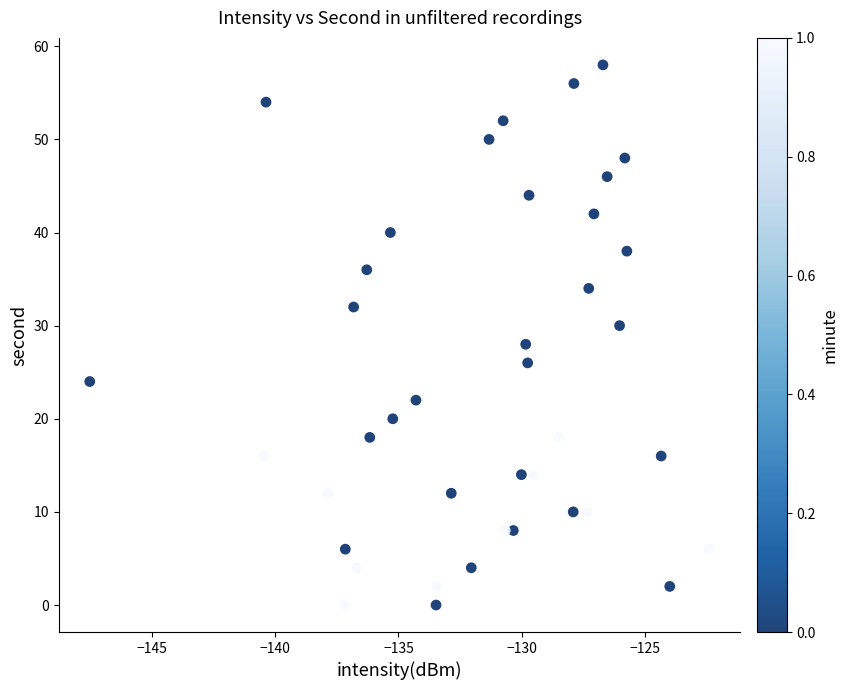

What is the range of Y values (max minus min)?

58